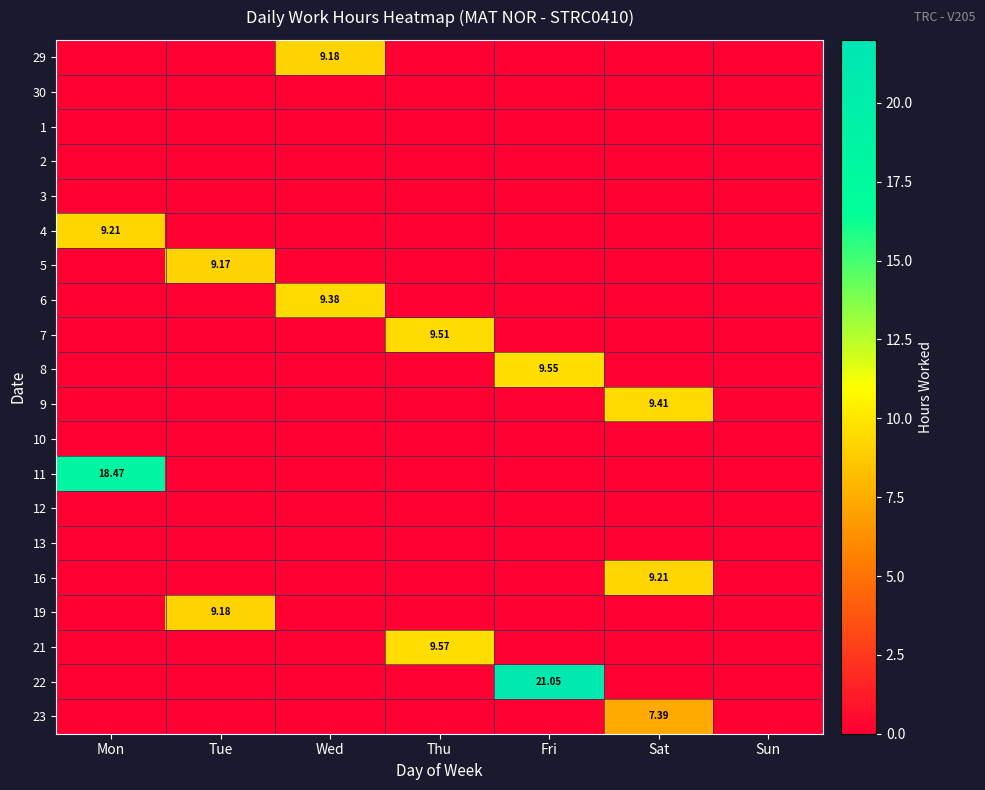

At which label does 10 reach its peak?

Mon